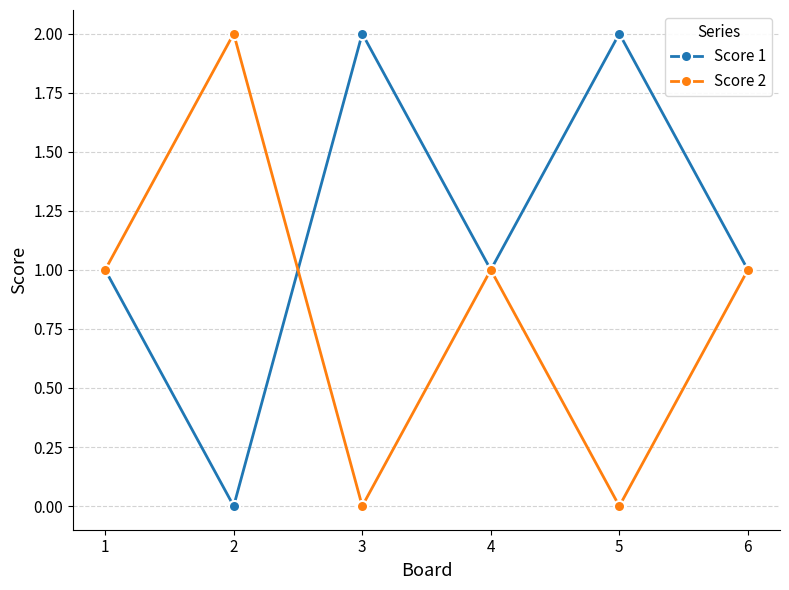

Is the value of Score 1 at 4 greater than the value of Score 2 at 5?

Yes